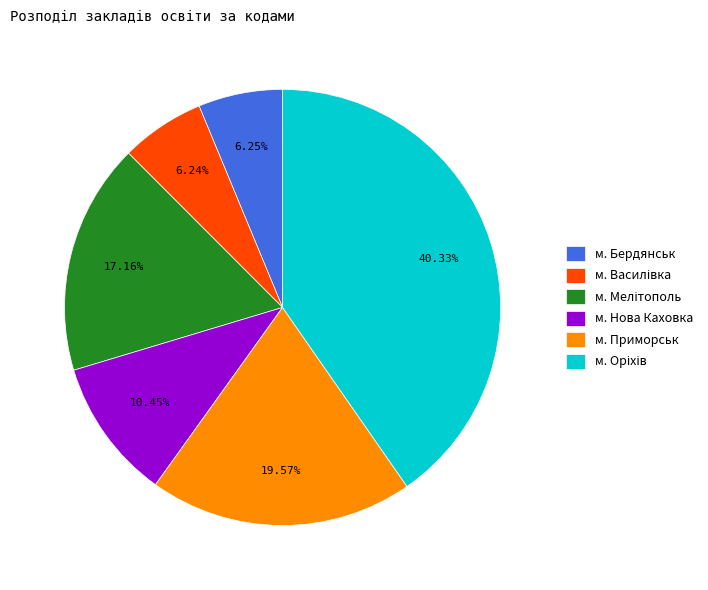

To the nearest percent, what is the difference between the largest and smallest slice percentages?

34%